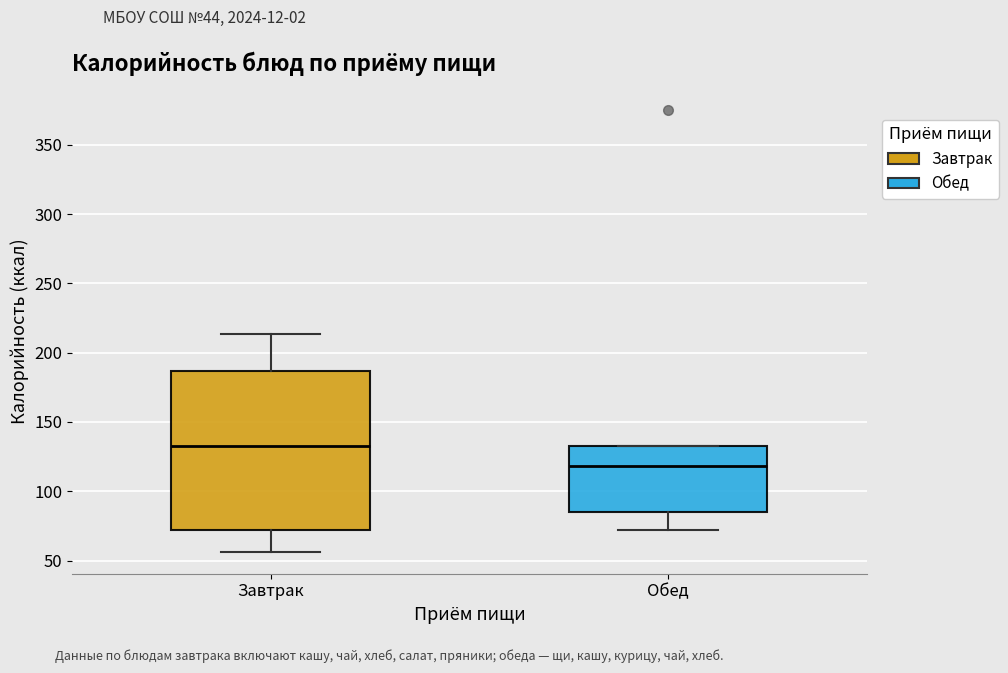

Reading left to right, read every box against the y-axis: the position of its median line, the range the box covers, and the ends of its whiskers. The values are not printed on the chart, so give them approximately, as read against the axis.

Завтрак: median 135, box 70 to 185, whiskers 55 to 215
Обед: median 120, box 85 to 135, whiskers 70 to 135